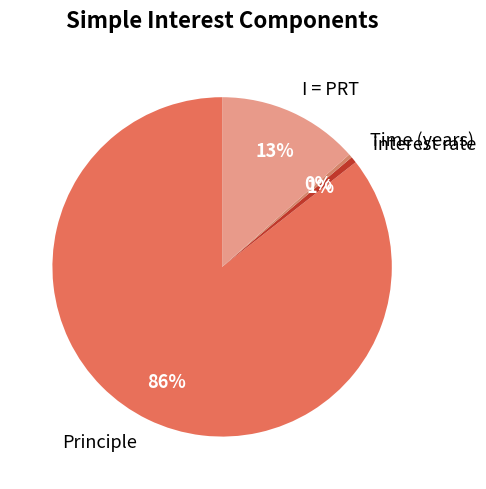

Is Principle the majority of the pie?

Yes